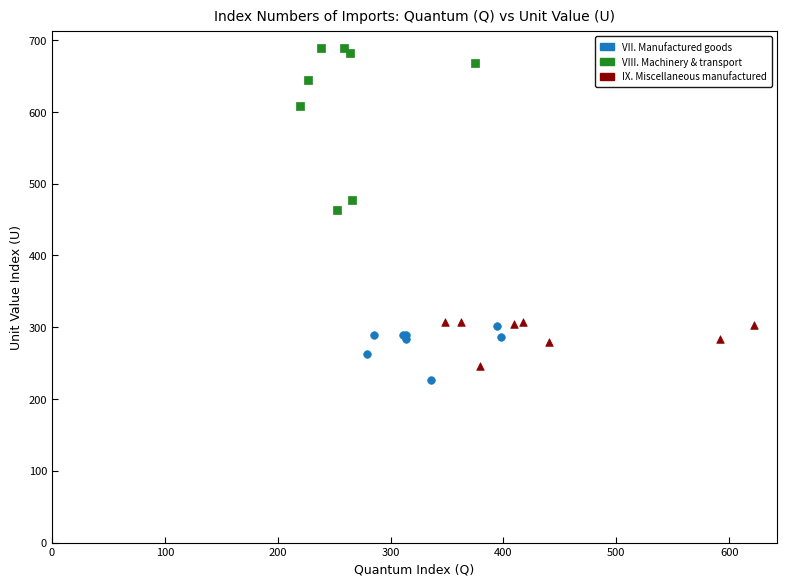

Which series has the largest Y range (max minus min)?

VIII. Machinery & transport